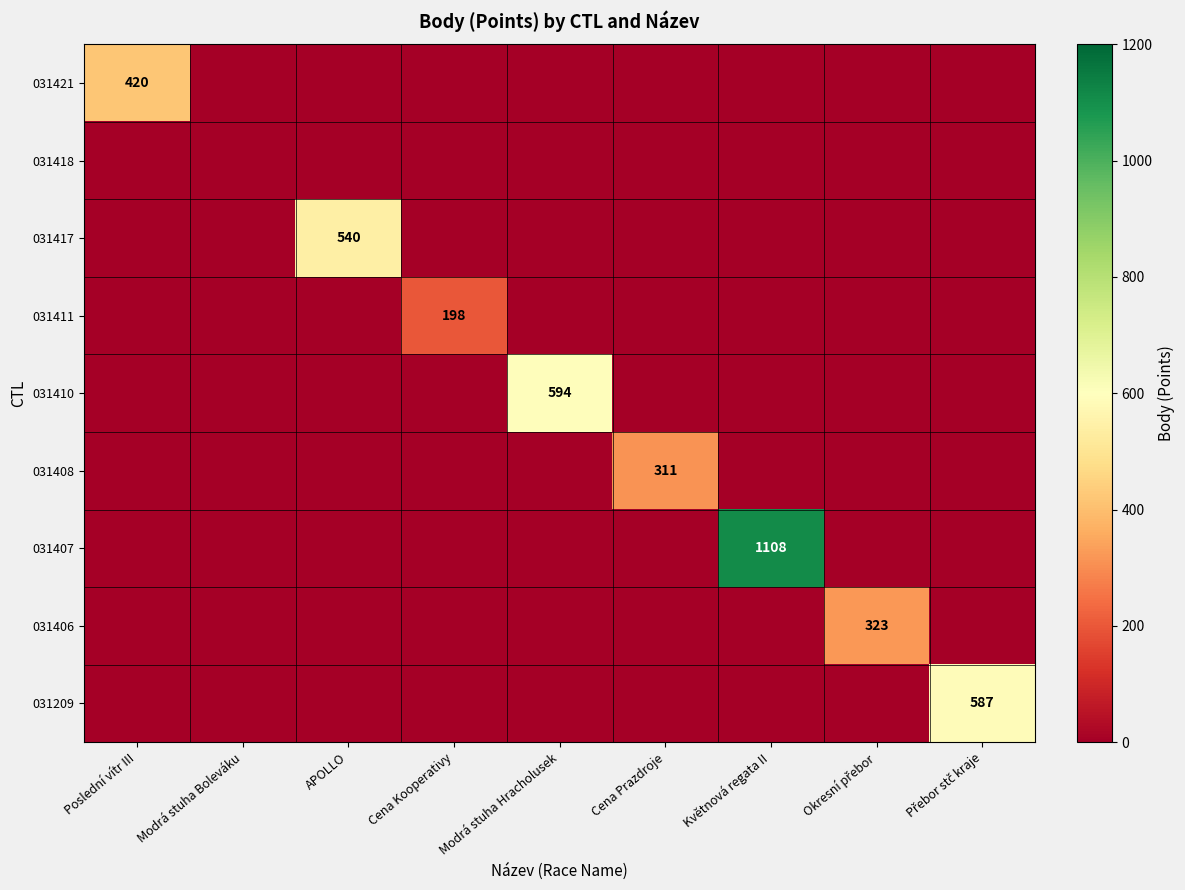

How many distinct data groups are displayed?

9